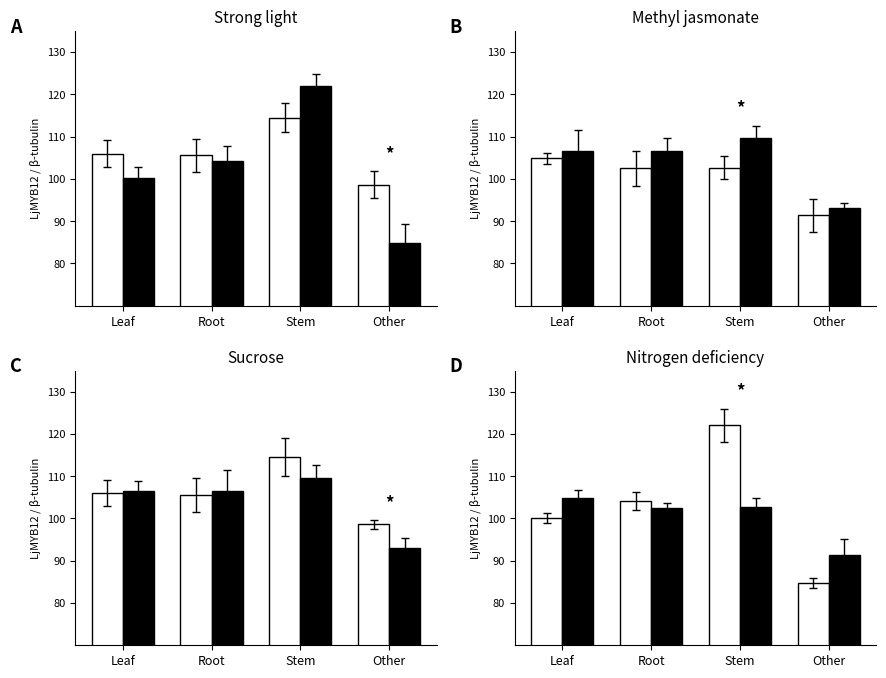

The emerytów i rencistów series shows 62.6 at Root. True or false?

False